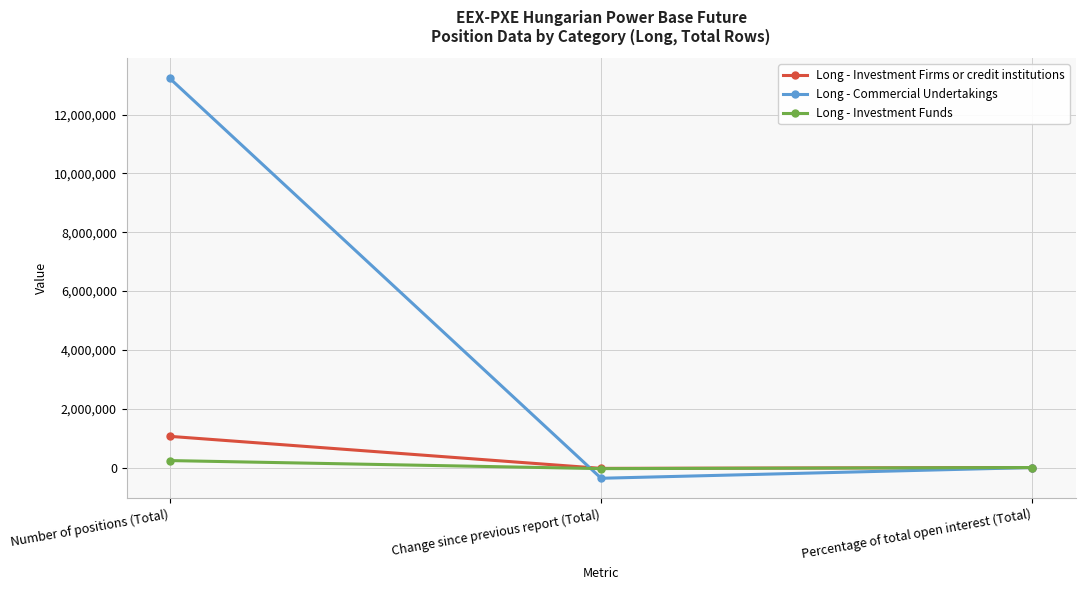

At Number of positions (Total), list the series in order from largest to smallest.

Long - Commercial Undertakings, Long - Investment Firms or credit institutions, Long - Investment Funds